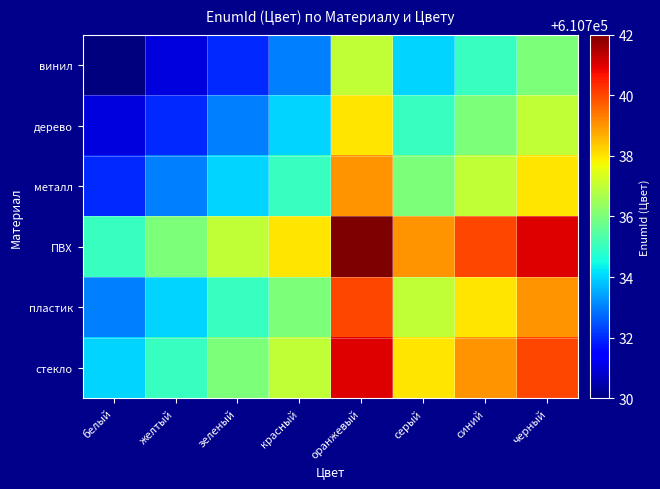

Rank the series by their average value, from highest to lowest.

ПВХ, стекло, пластик, металл, дерево, винил